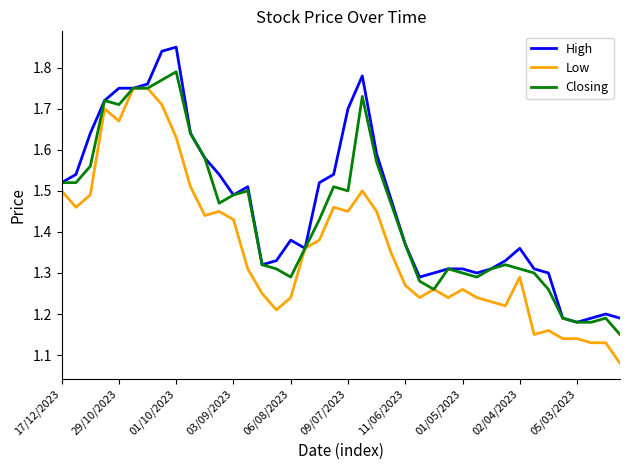

Rank the series by their maximum value, from highest to lowest.

High, Closing, Low